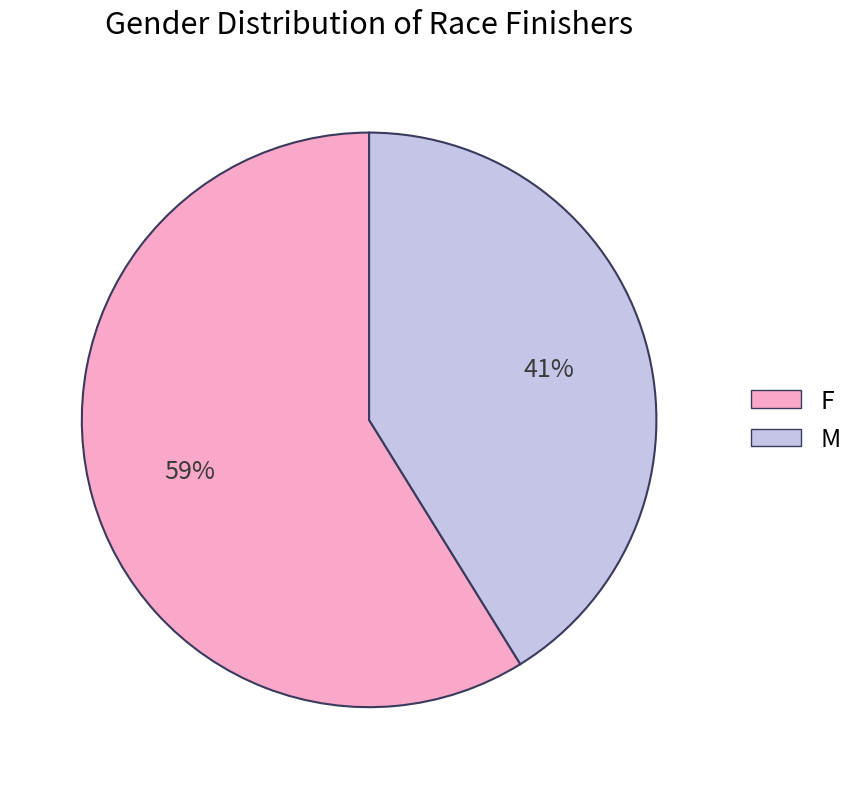

To the nearest percent, what portion does F represent?

59%